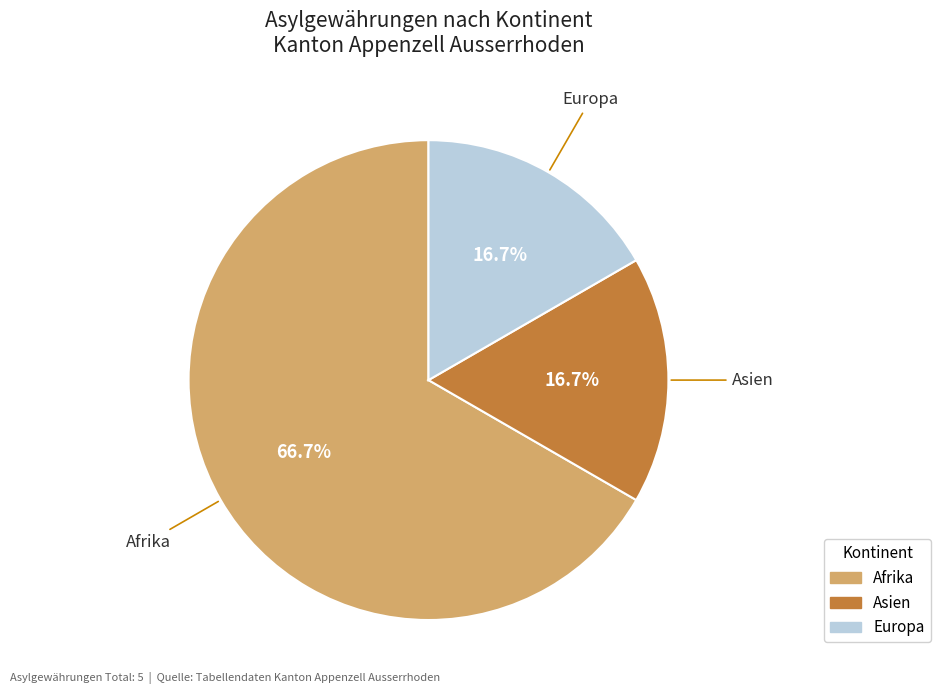

Does any single category account for the majority?

Yes